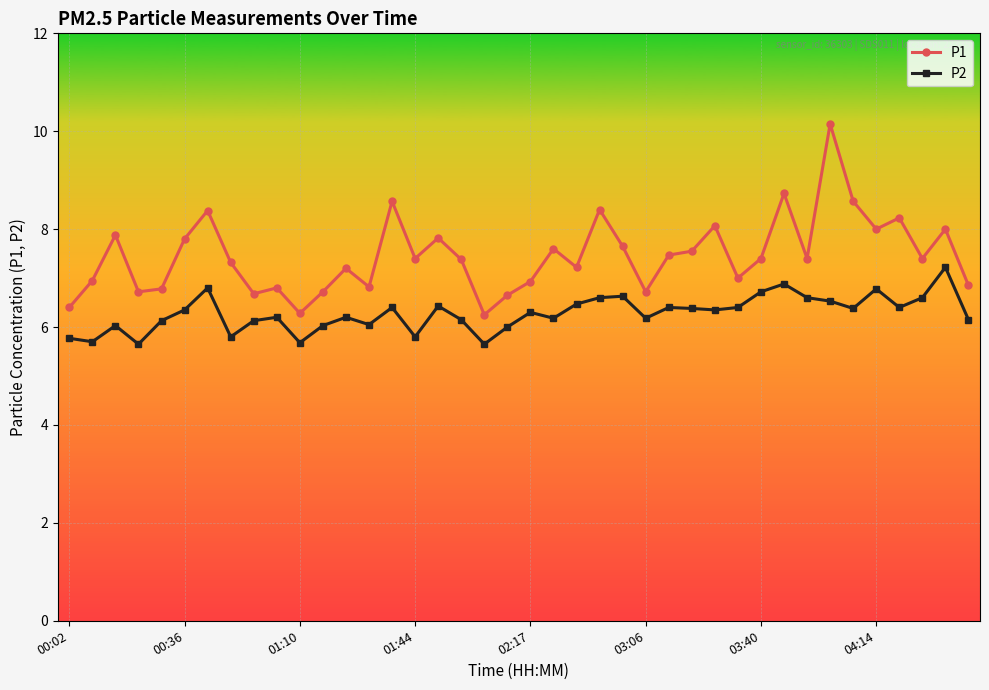

List the series in order of their overall mean, highest first.

P1, P2